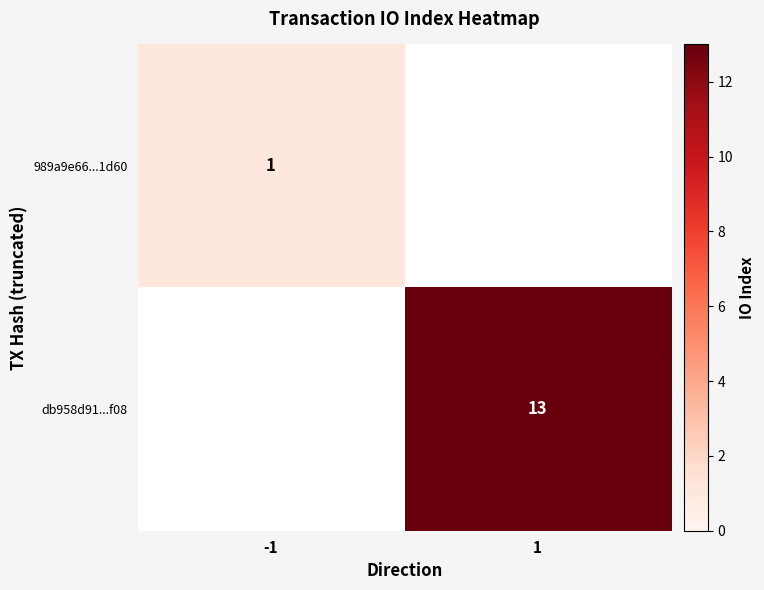

The value of db958d91...f08 at 1 is 21. True or false?

False